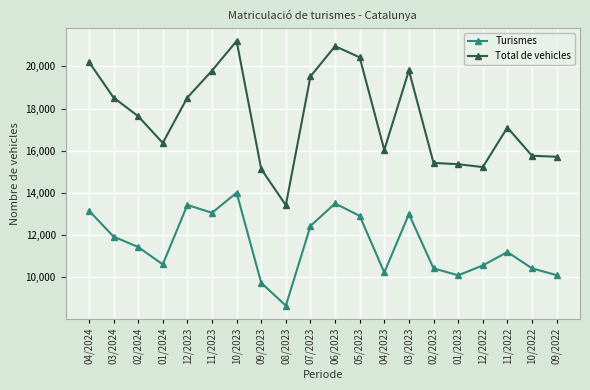

True or false: Turismes has more than 0 interior local peaks.

True